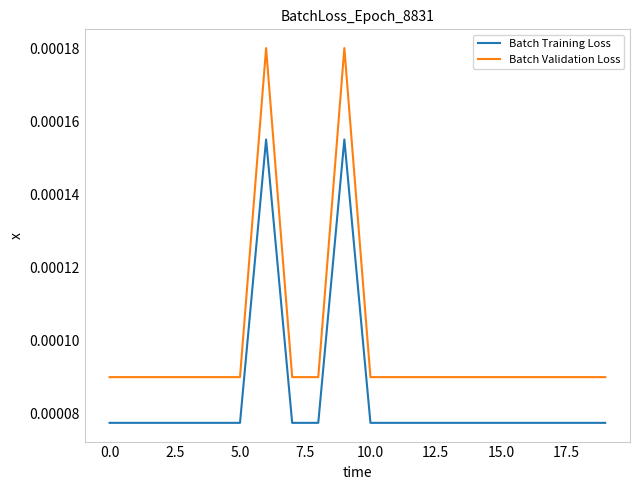

True or false: Batch Training Loss and Batch Validation Loss cross at least once.

False